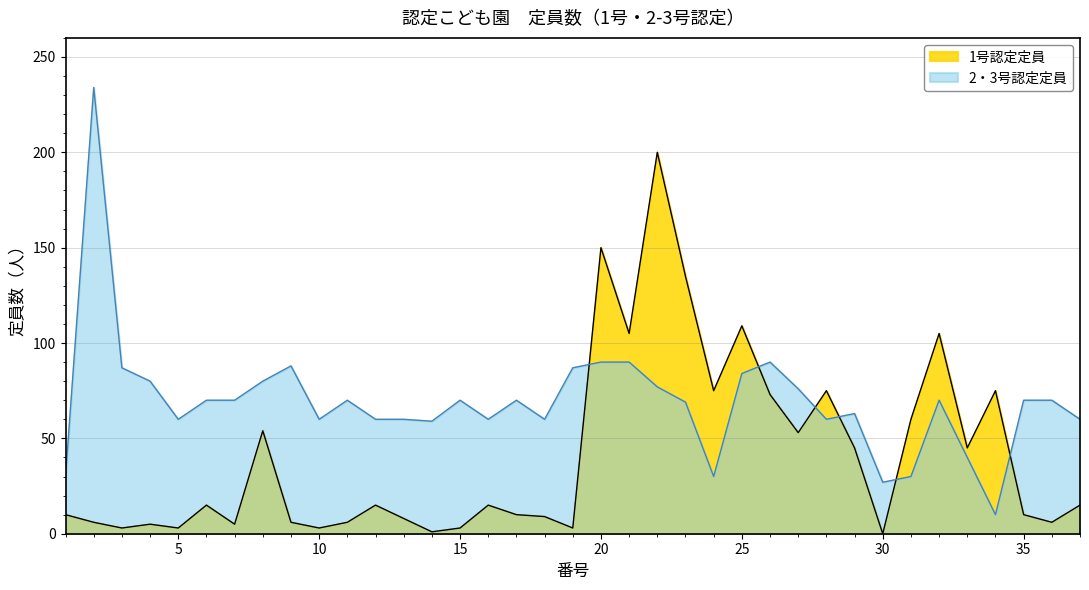

True or false: 2・3号認定定員 has more than 1 points higher than both neighbors.

True